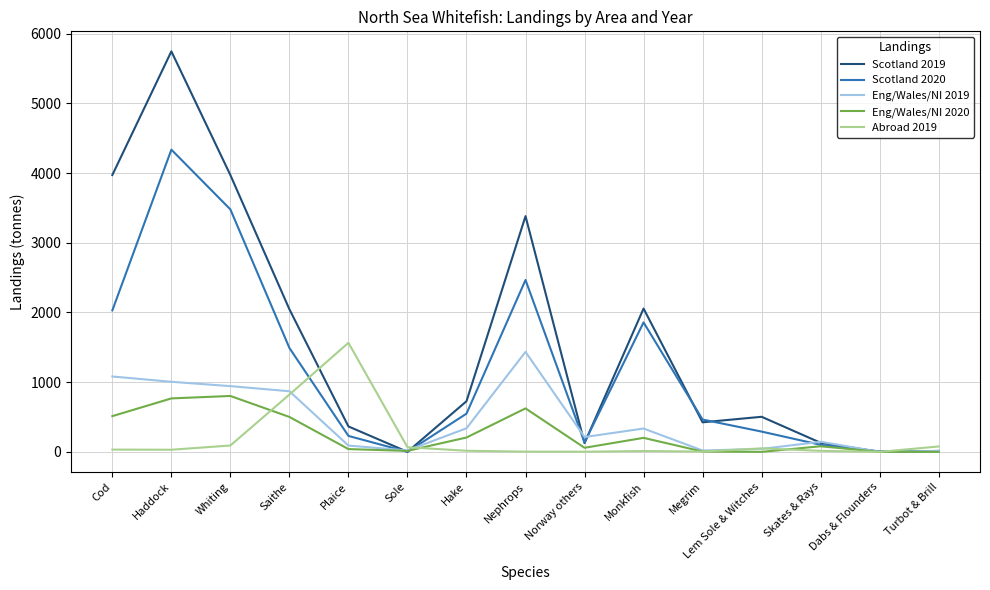

Which series has the largest total across all categories?

Scotland 2019